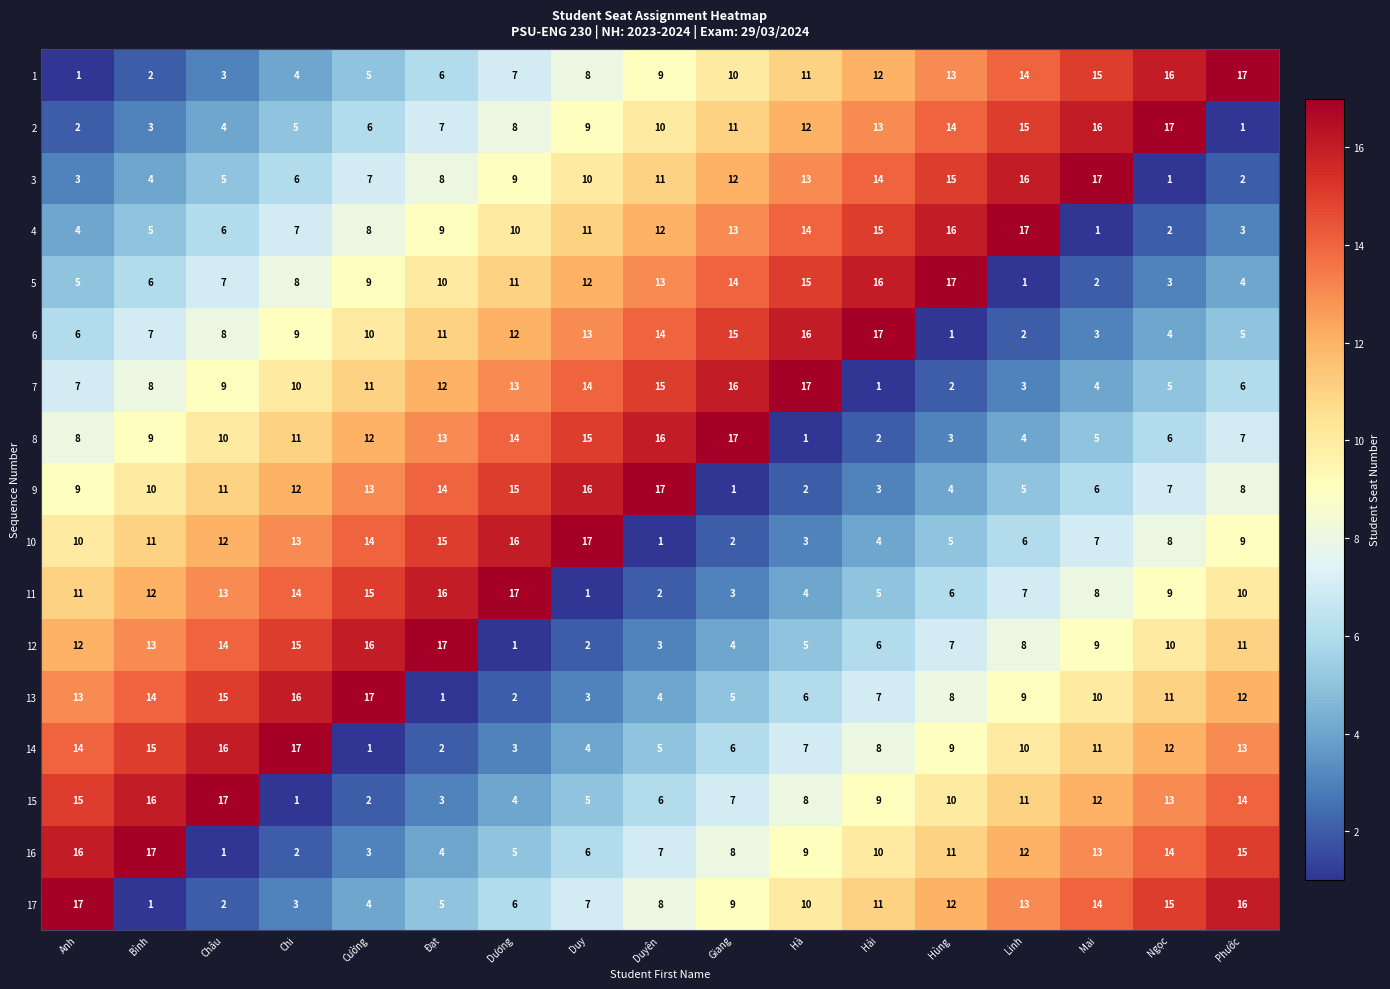

True or false: 9 has a value of 2 at Hà.

True